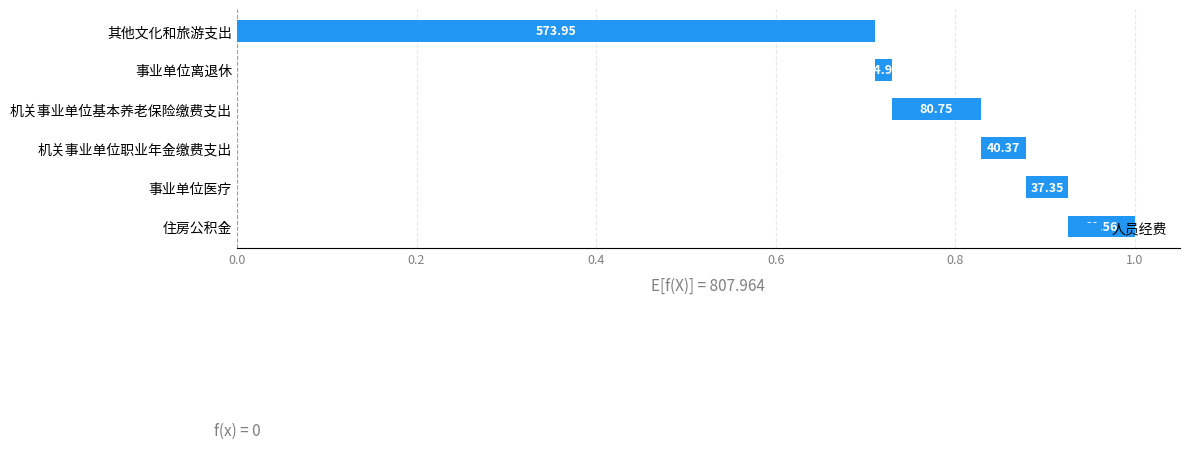

What is the maximum value shown in the chart?

0.7